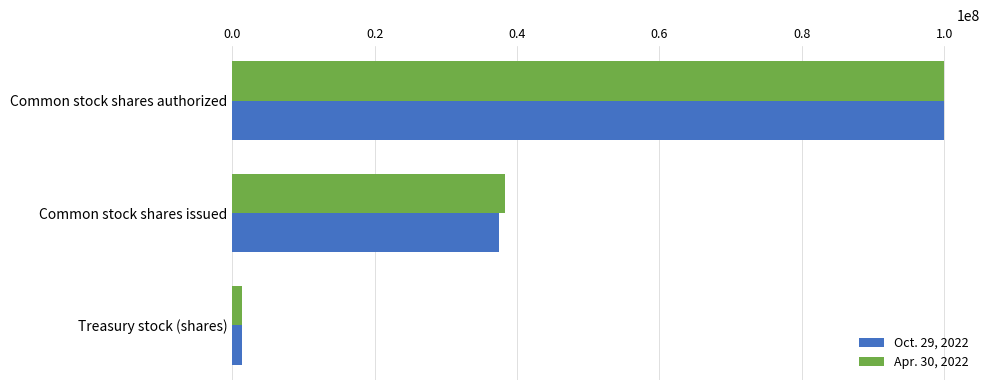

At which label is Oct. 29, 2022 closest to 50673312?

Common stock shares issued